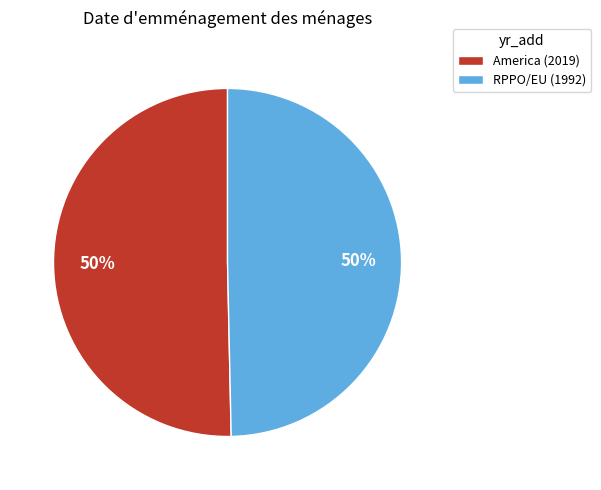

Do RPPO/EU and America together represent more than half of the pie?

Yes